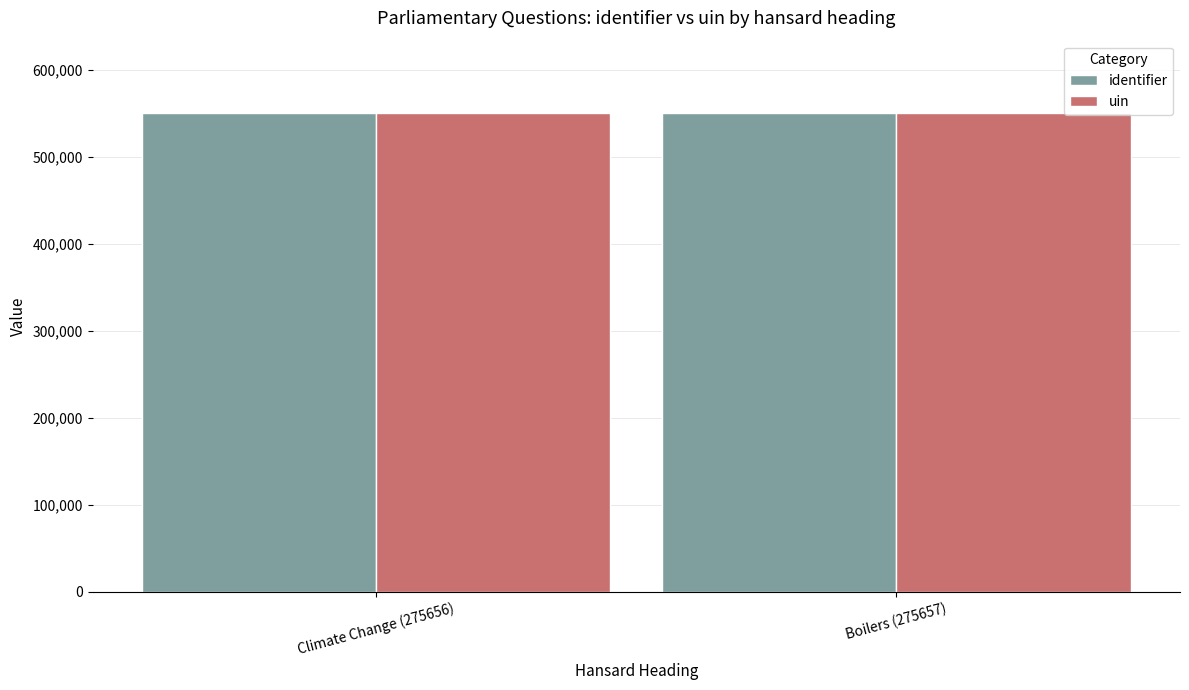

What is the maximum value for uin?

551314